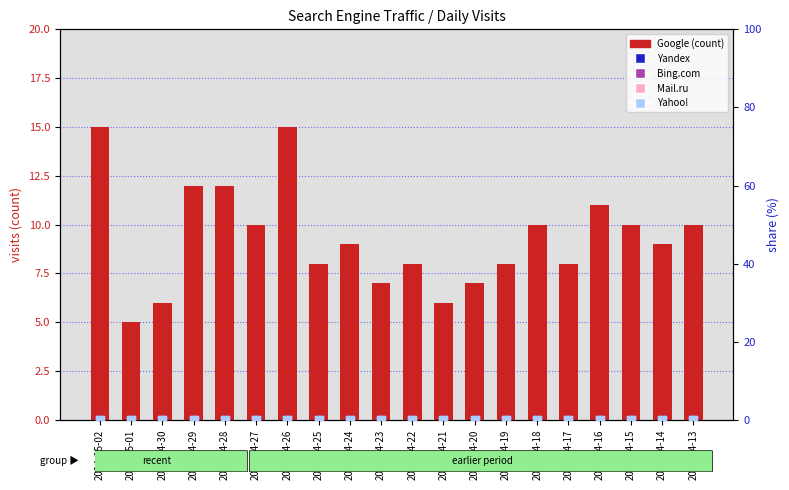

Which series reaches the minimum Y coordinate?

Yandex